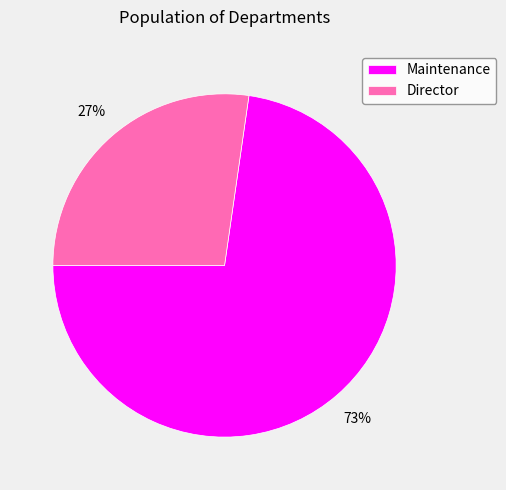

To the nearest percent, what is the combined percentage of Maintenance and Director?

100%